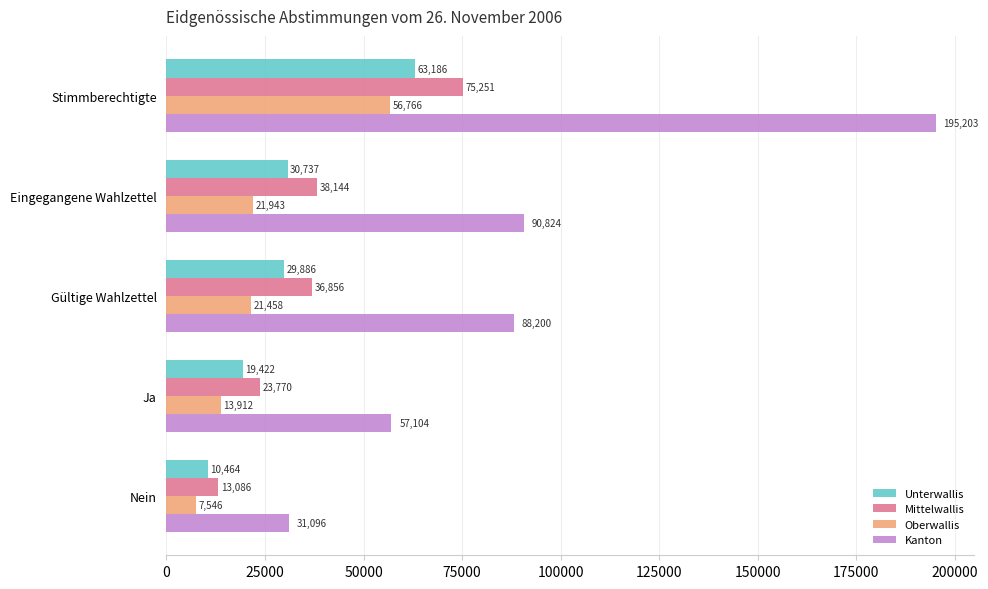

What is the smallest value displayed?

7546